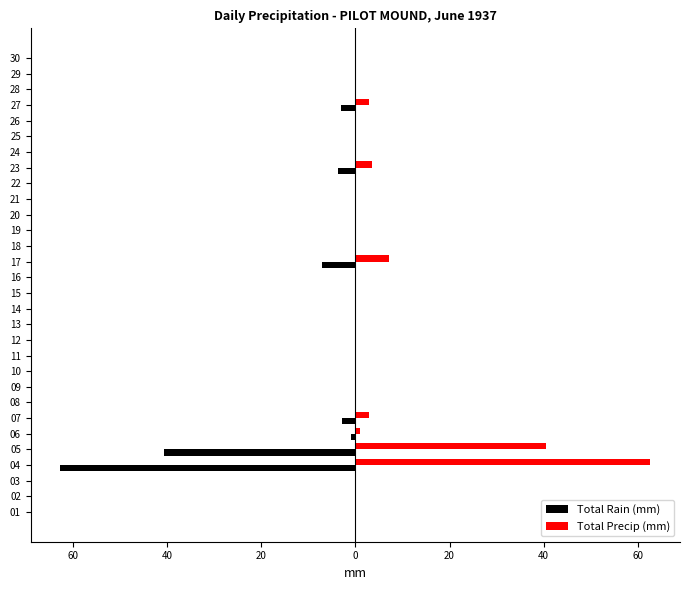

What are all the series names shown in the legend?

Total Rain (mm), Total Precip (mm)